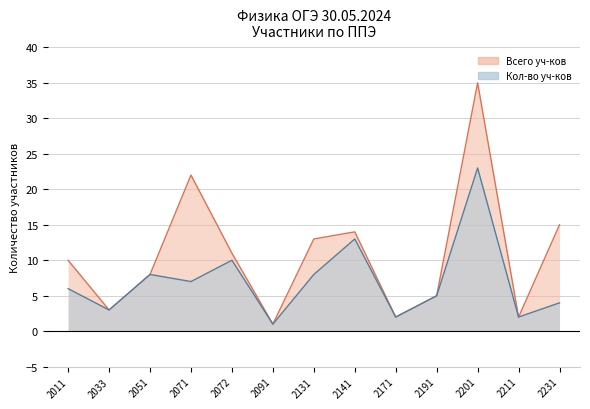

Which label corresponds to the largest value in the chart?

2201